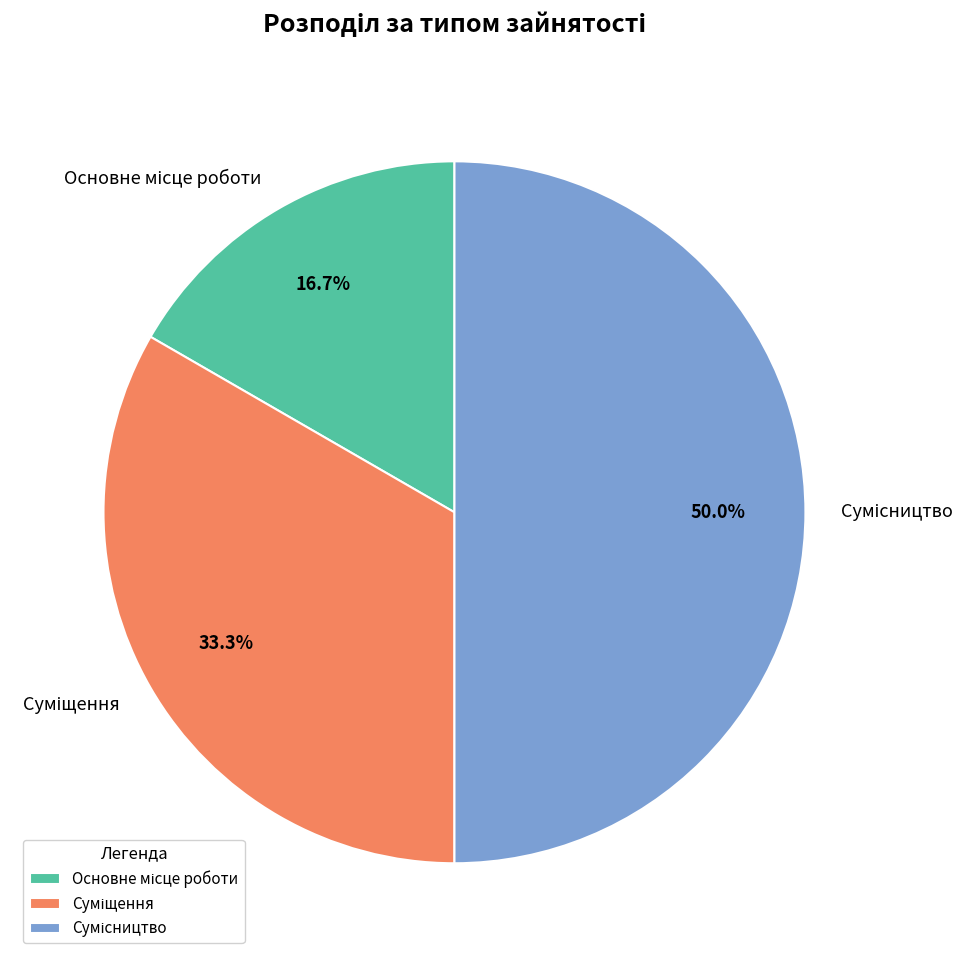

To the nearest percent, what is the difference between the Сумісництво and Основне місце роботи slice percentages?

33%